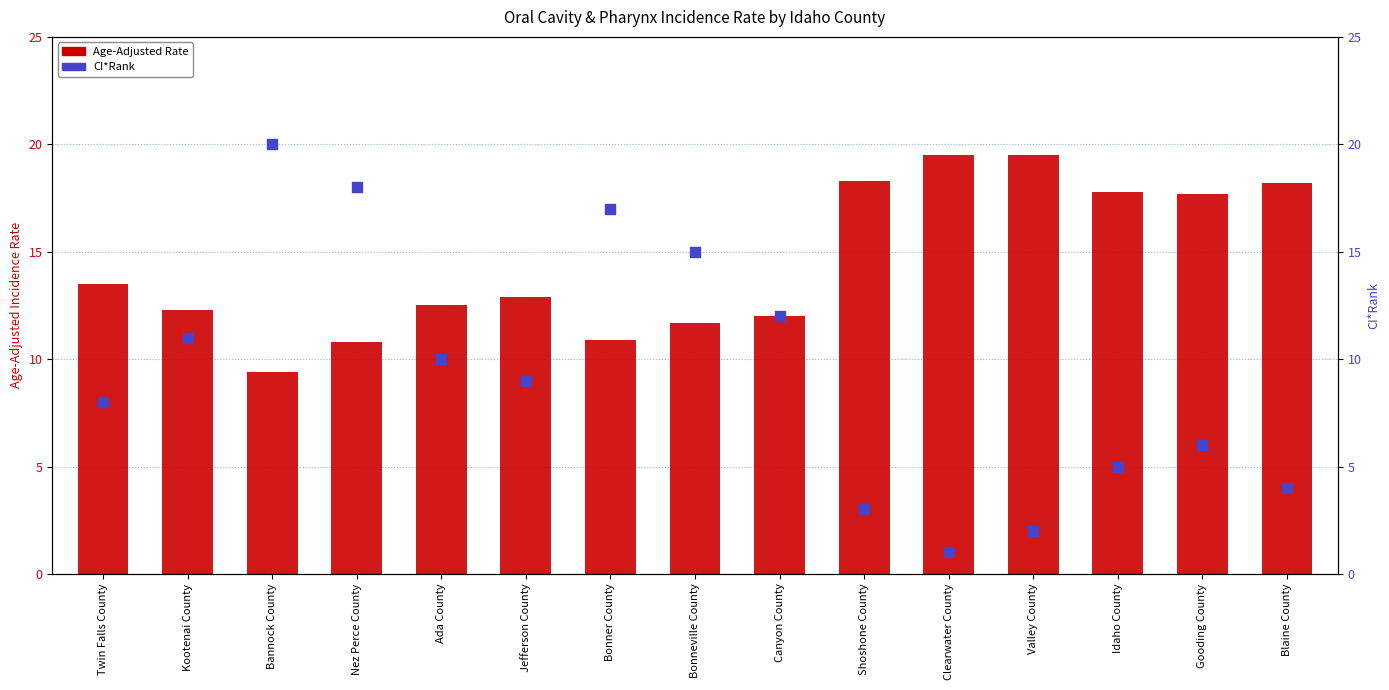

At which category is the sum across all series the highest?

Bannock County